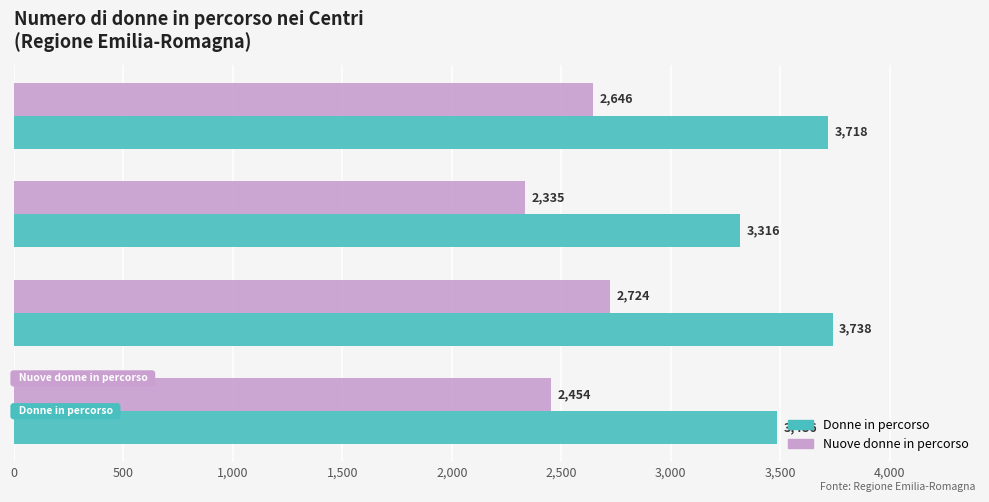

What is the sum of all Nuove donne in percorso values?

10159